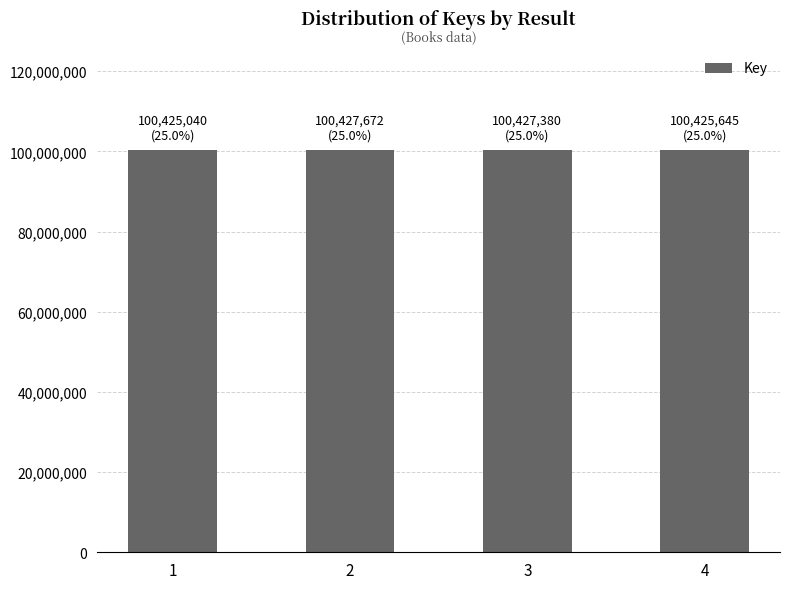

At which label does the data first exceed 100427380?

2